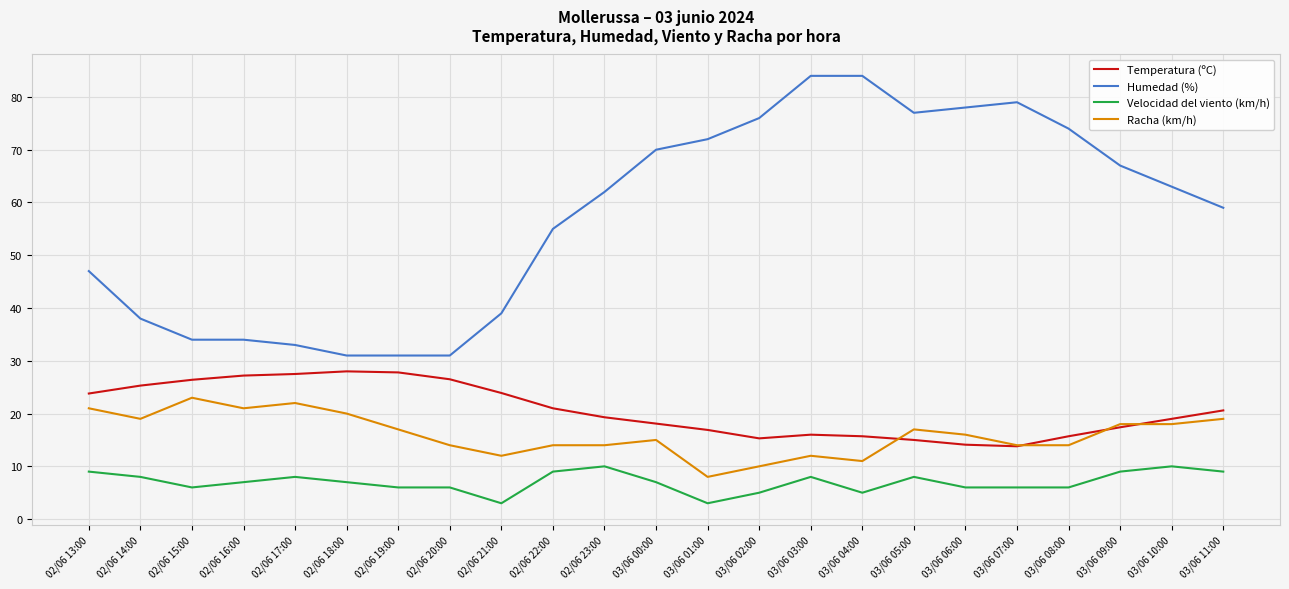

Does the chart display data point markers on the line(s)?

No